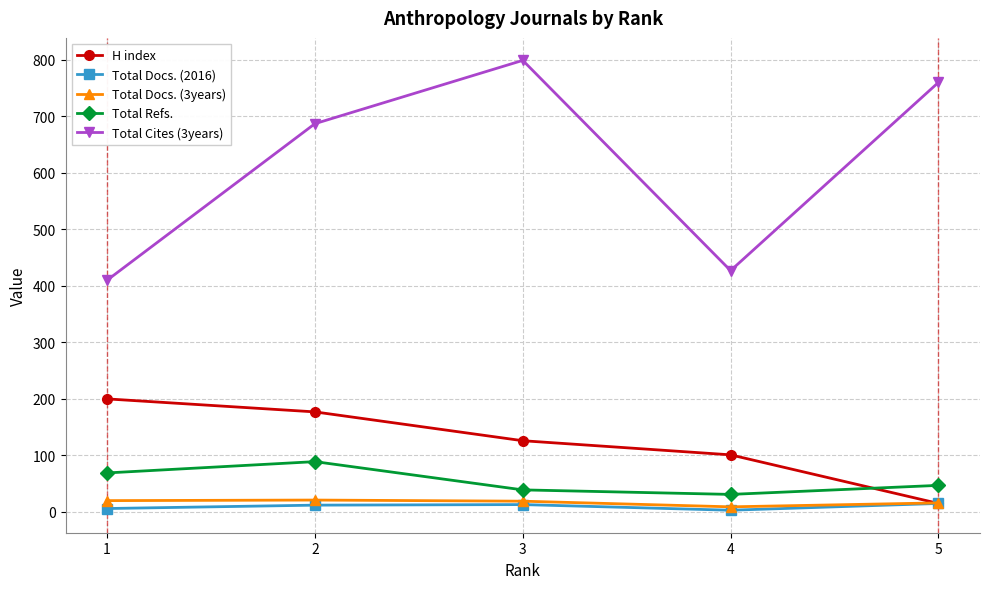

How many values in the Total Docs. (3years) series are below 19?

2